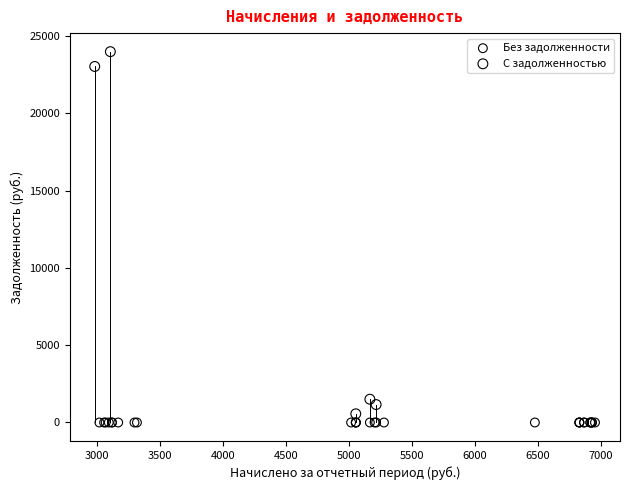

What are all the series names shown in the legend?

Без задолженности, С задолженностью